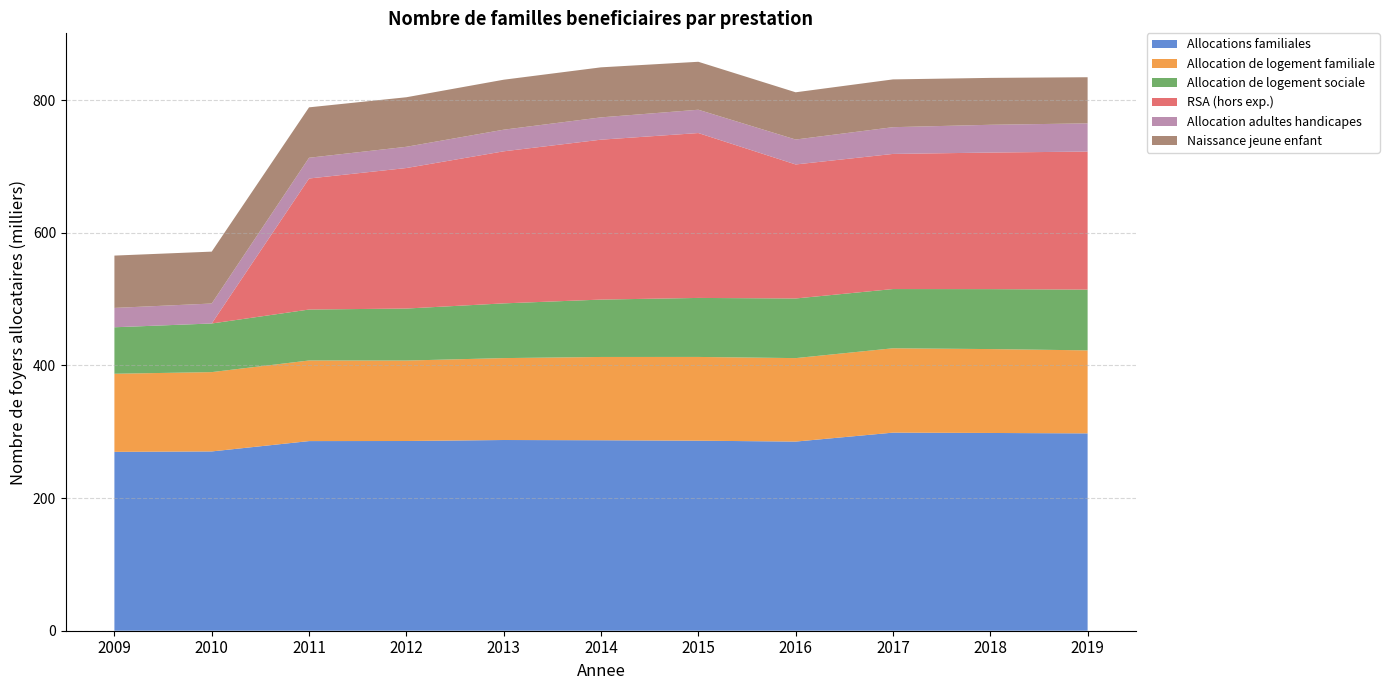

Reading left to right, list all the values displayed in this chart.

Allocations familiales: 269758	270376	285983	286105	287605	287237	286574	285232	298727	298229	297603
Allocation de logement familiale: 117771	119625	121535	121323	123528	125599	126316	125880	127215	126503	125186
Allocation de logement sociale: 70095	73331	76852	78437	82523	86535	88984	89933	89315	90422	91633
RSA (hors exp.): 0	0	197600	211911	229306	241158	248638	202104	203775	205934	208165
Allocation adultes handicapes: 29182	30111	31279	32013	32624	33631	35168	37589	40330	41889	42531
Naissance jeune enfant: 78915	78258	76034	74721	75362	75461	72313	71244	72064	70722	69568